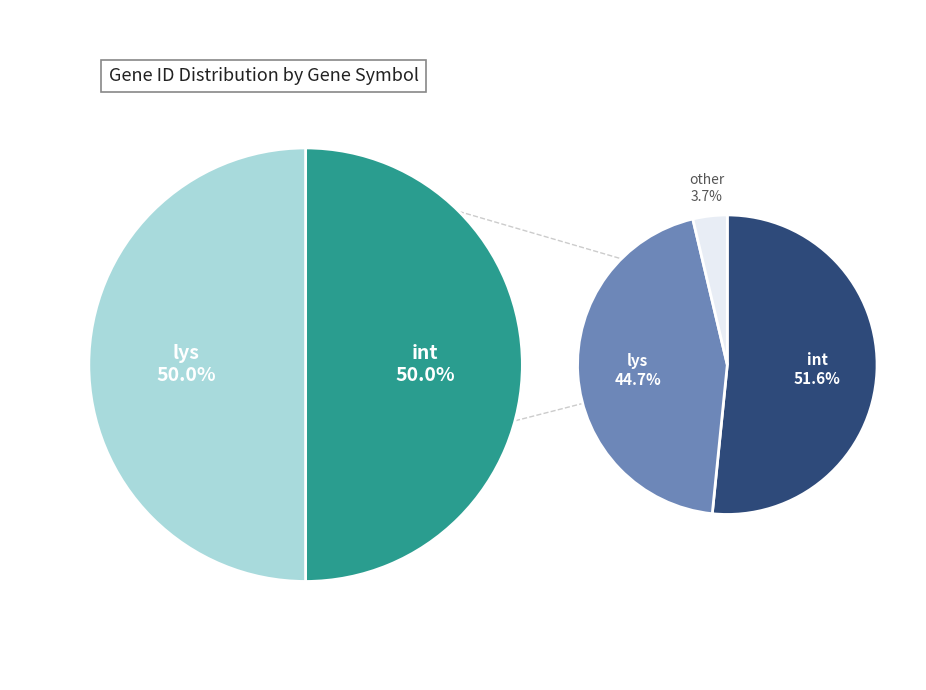

Which has a higher value, lys or int?

int